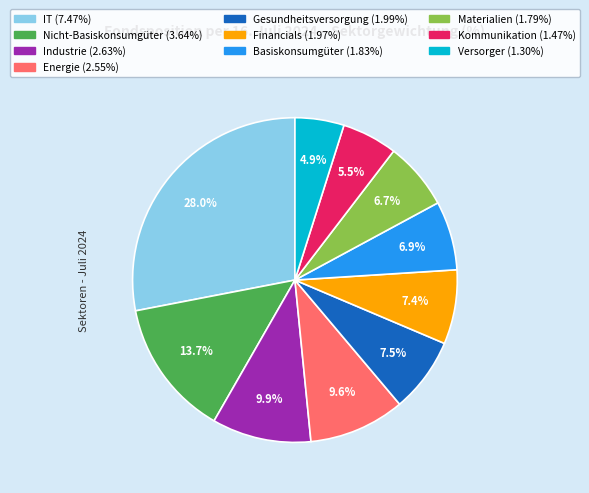

True or false: Basiskonsumgüter accounts for 1% of the total.

False